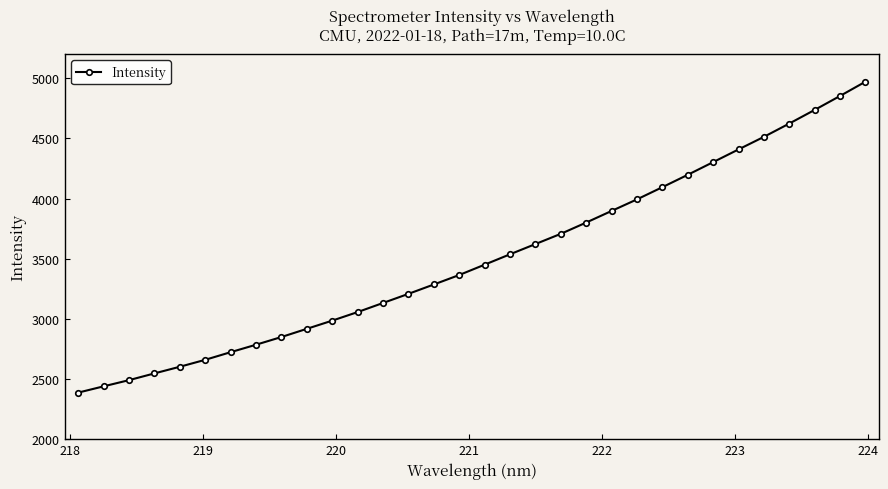

What is the value of the 25th point from the left?

4197.3